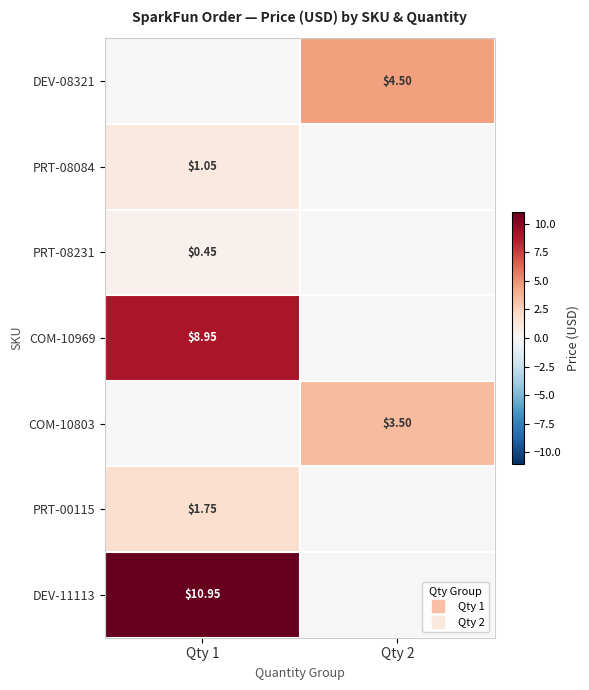

What value does the COM-10969 series have at Qty 1?

8.9